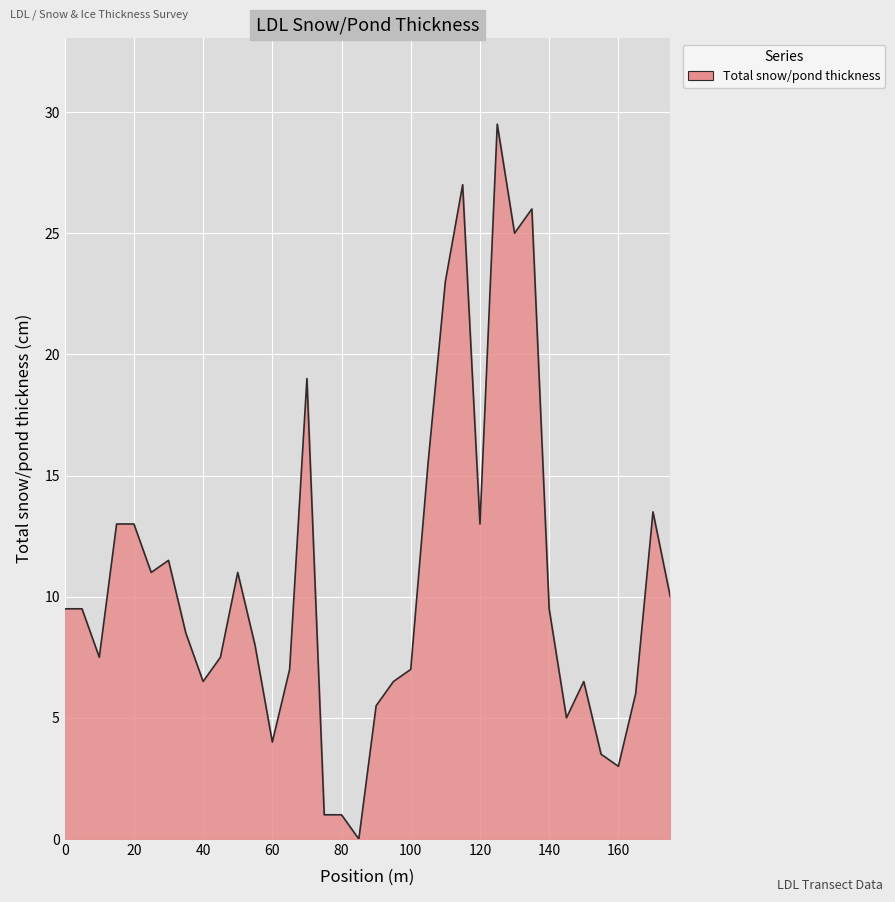

What is the difference between the second highest and second lowest values?

26.0